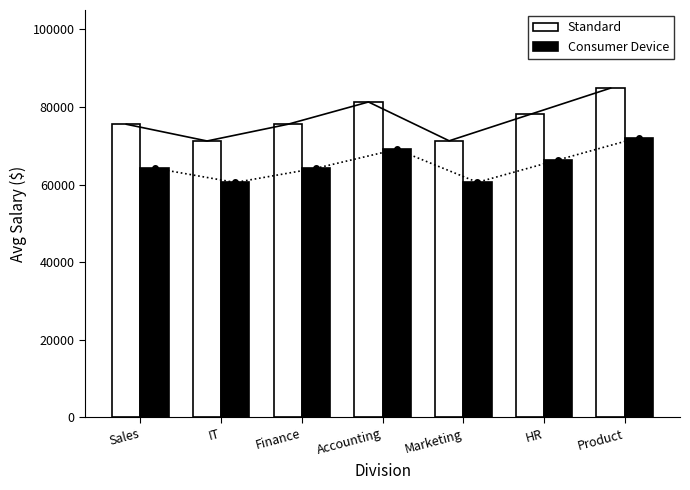

The value of Consumer Device at Sales is 64217. True or false?

True